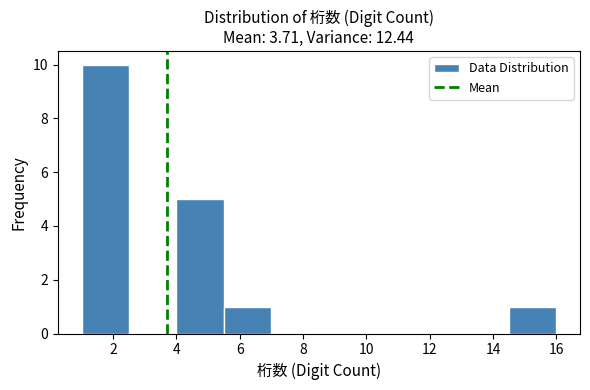

Reading left to right, list every bar in this chart as the range it spans on the x-axis followed by its height. Neither the bar edges nor the heights are printed on the chart, so give them approximately, as read against the axes.

1.0 to 2.5: 10
2.5 to 4.0: 0
4.0 to 5.5: 5
5.5 to 7.0: 1
7.0 to 8.5: 0
8.5 to 10.0: 0
10.0 to 11.5: 0
11.5 to 13.0: 0
13.0 to 14.5: 0
14.5 to 16.0: 1